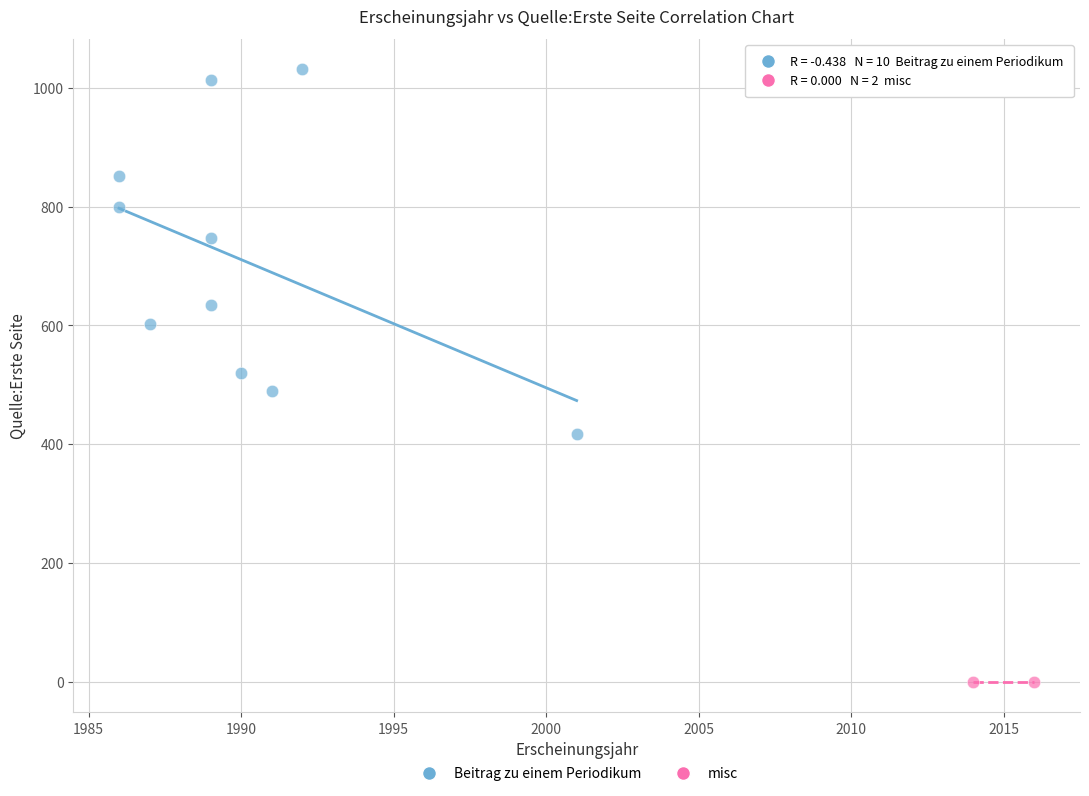

What are all the series names shown in the legend?

Beitrag zu einem Periodikum, misc